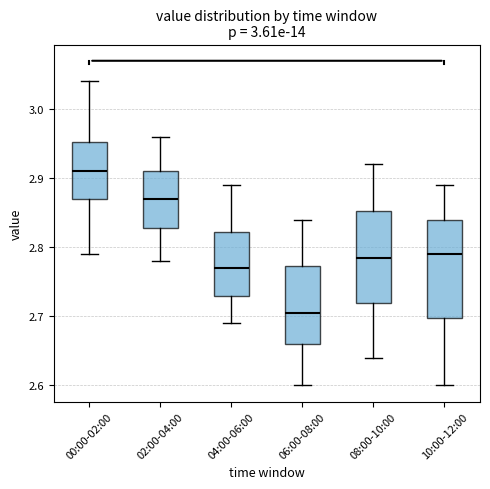

Which box's median line is the lowest?

06:00-08:00